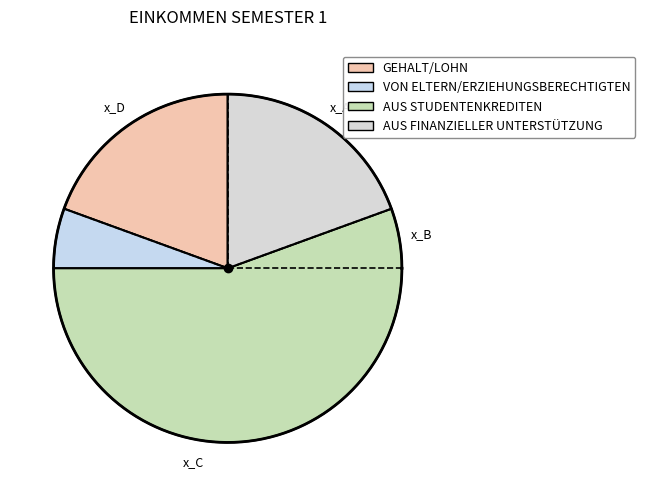

What is the ratio of the value at VON ELTERN/ERZIEHUNGSBERECHTIGTEN to the value at AUS STUDENTENKREDITEN?

0.1